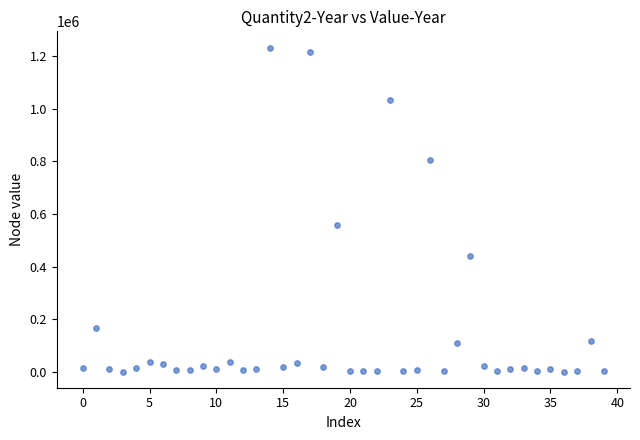

What is the range of Y values (max minus min)?

1233383